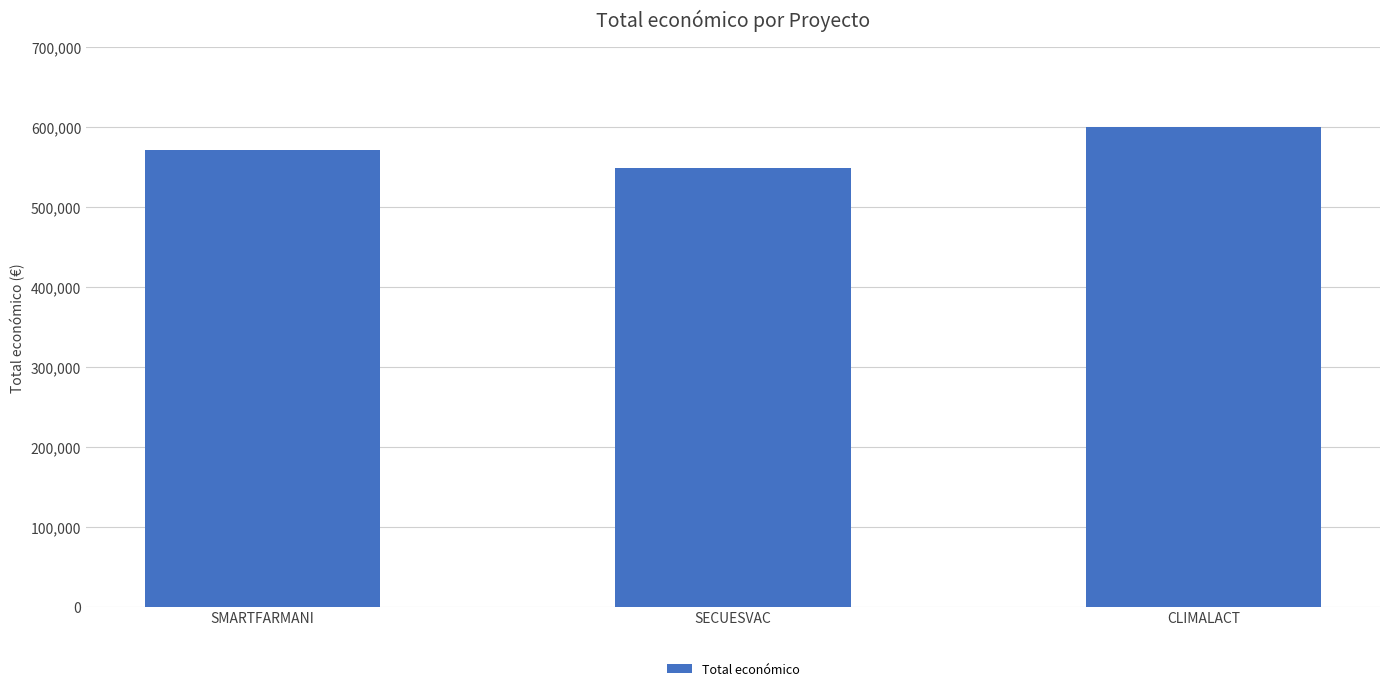

What is the sum of the values at CLIMALACT and SMARTFARMANI?

1171965